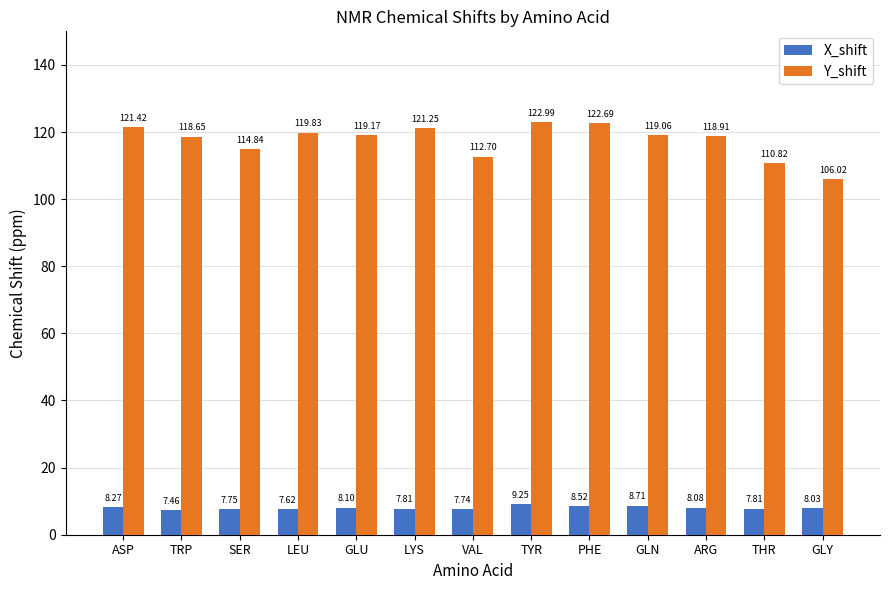

How many bars are there in each group?

2